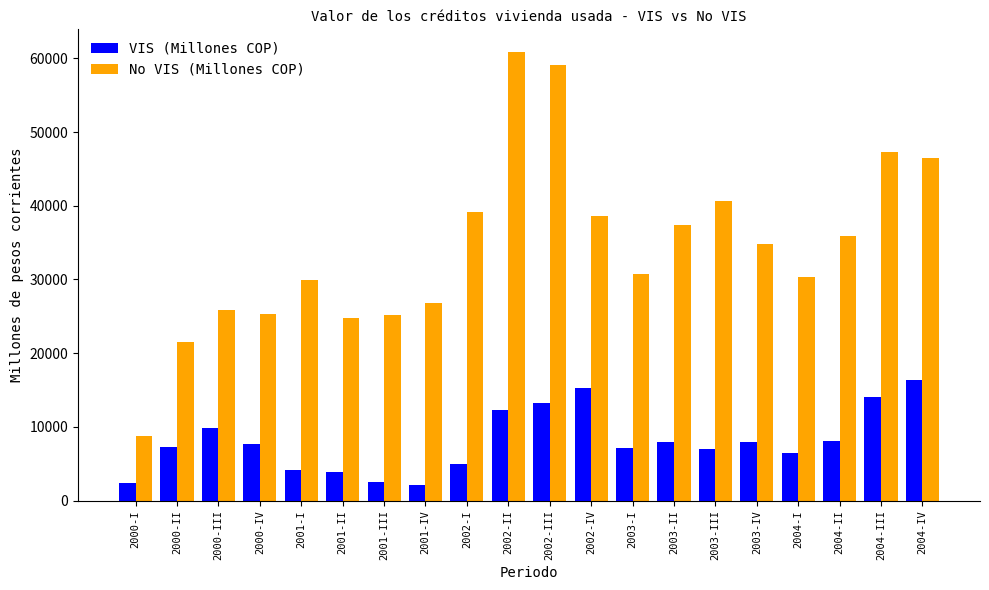

The value of VIS (Millones COP) at 2004-III is 19446. True or false?

False